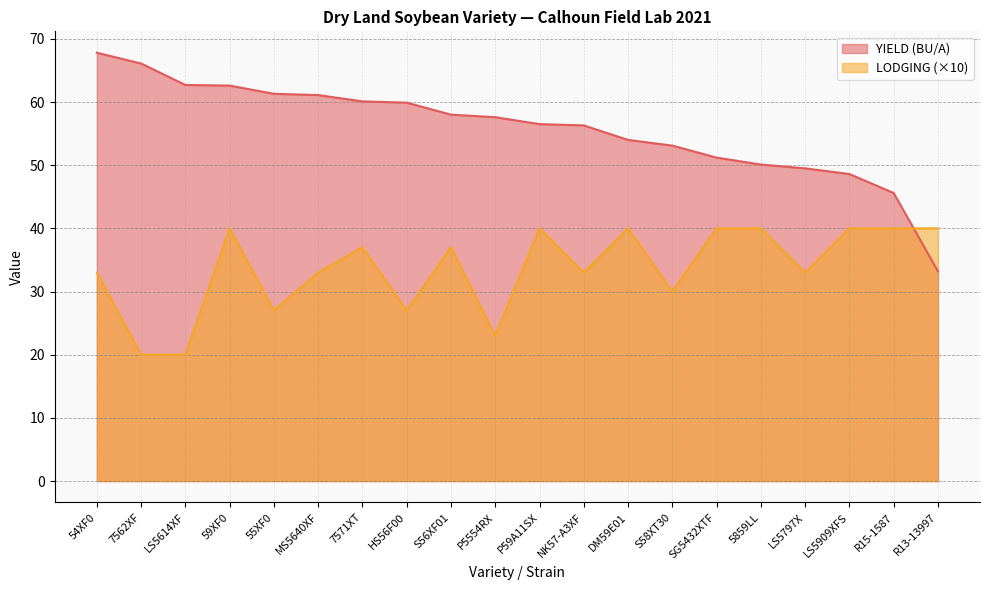

Does the chart have visible grid lines?

Yes